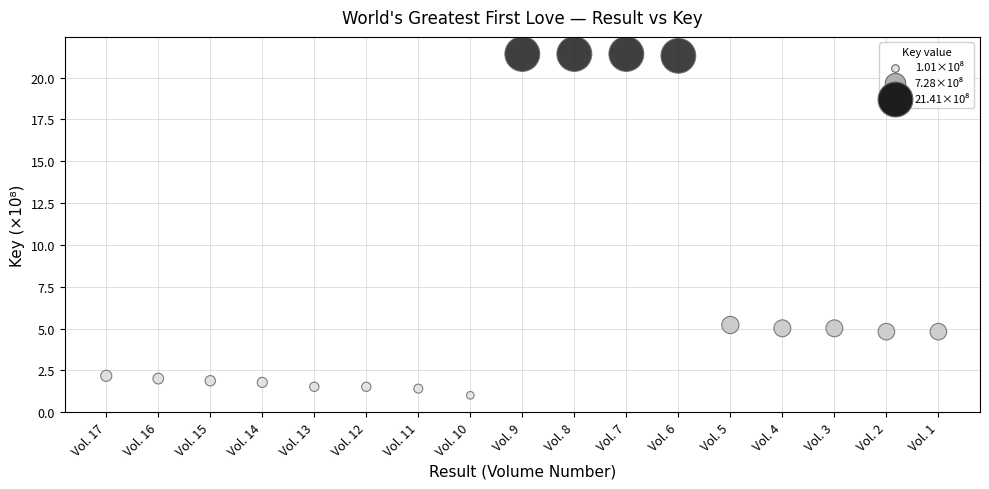

What is the range of Y values (max minus min)?

20.4